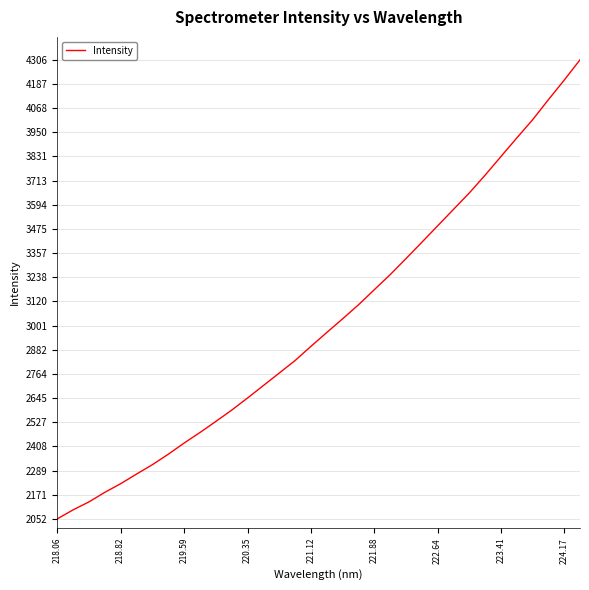

What is the smallest value displayed?

2052.1